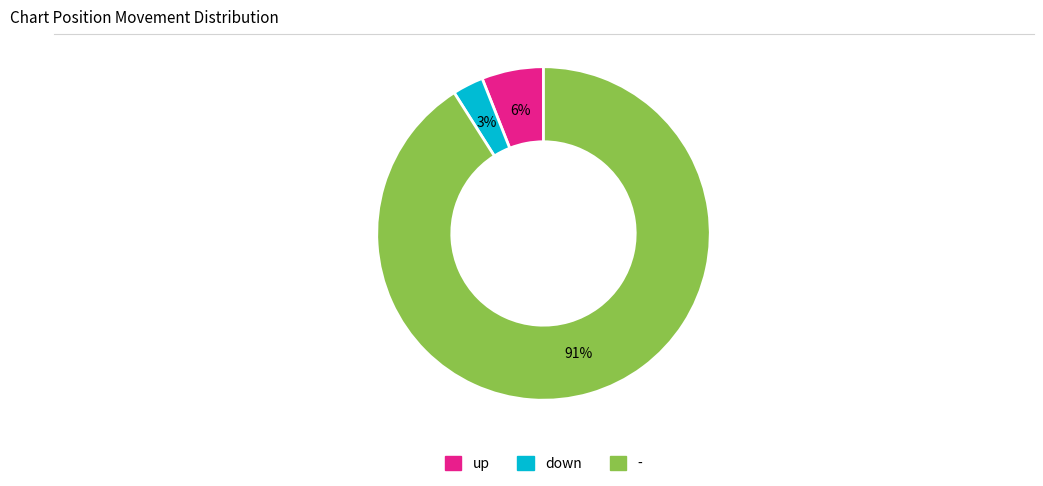

Which category accounts for the majority?

-